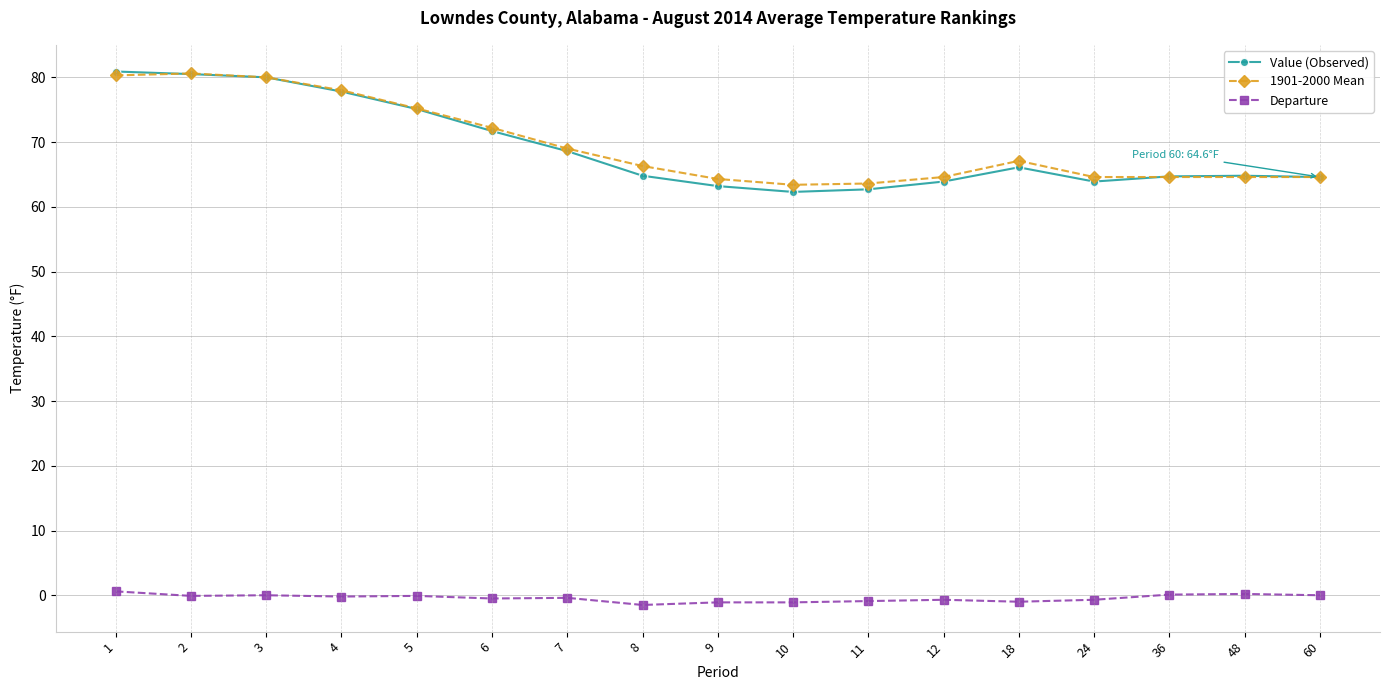

Count the number of data series in this chart.

3